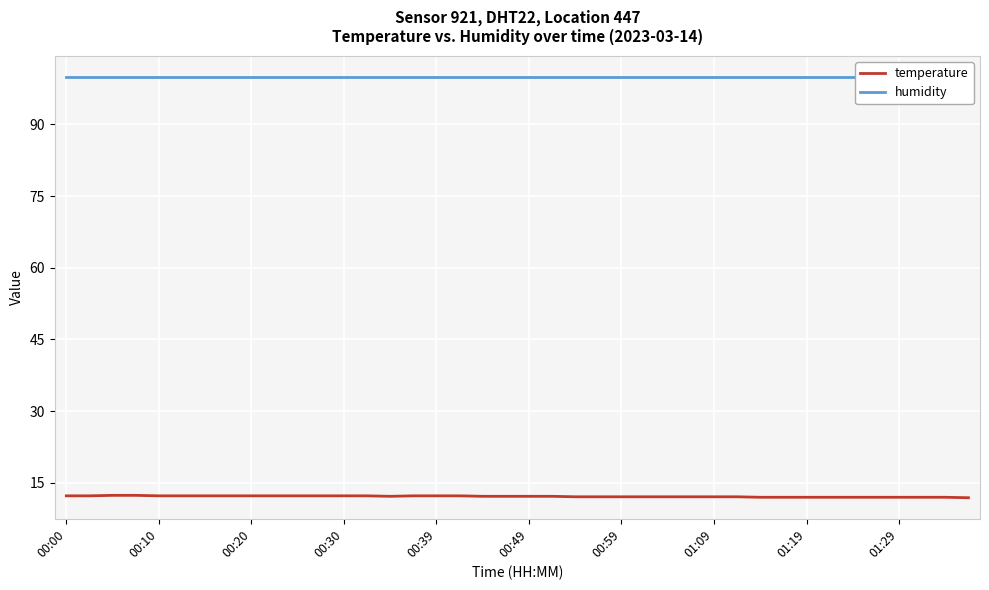

Rank the series by their maximum value, from highest to lowest.

humidity, temperature